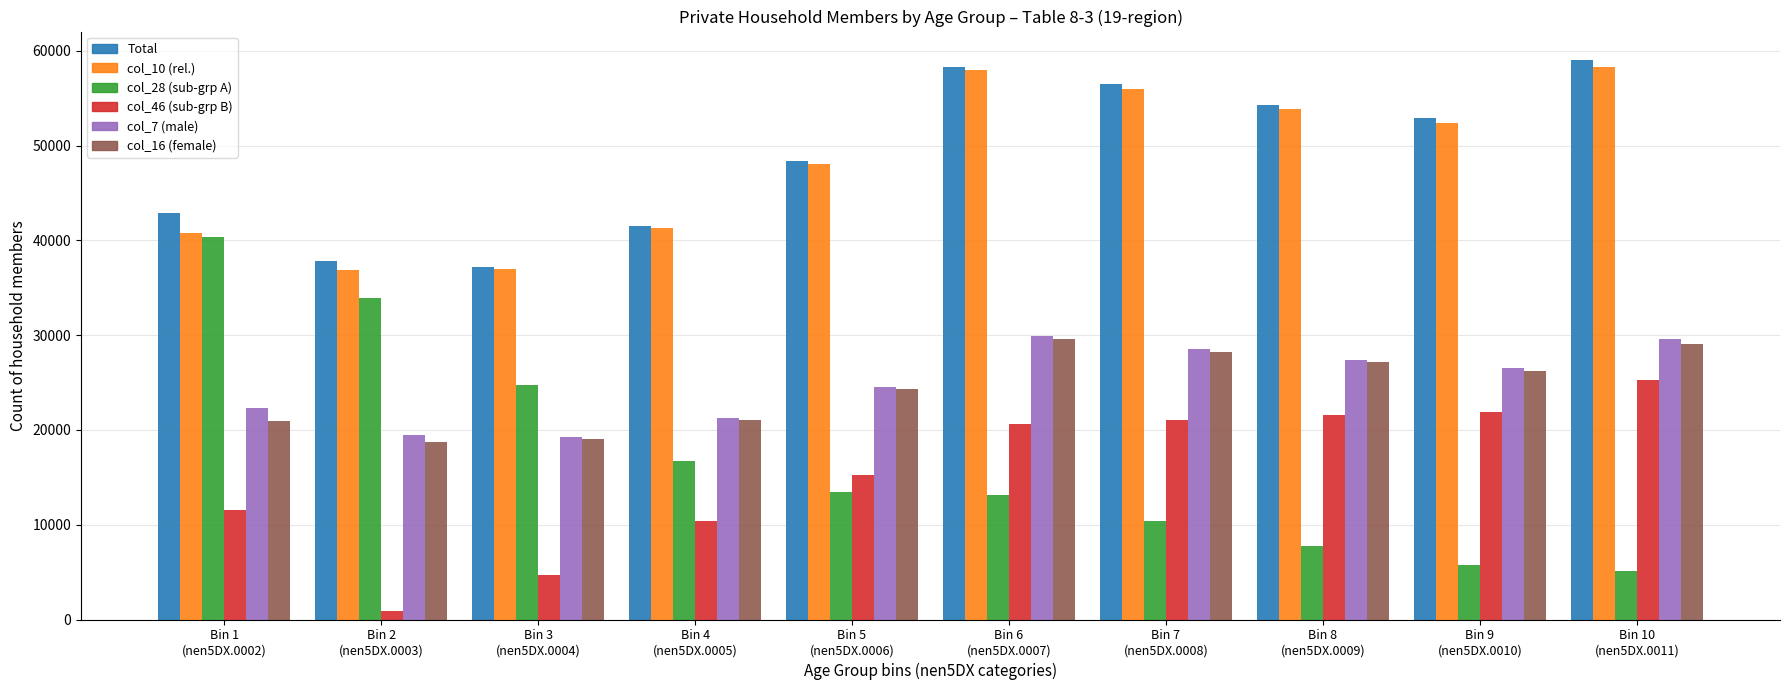

What is the greatest value displayed?

59094